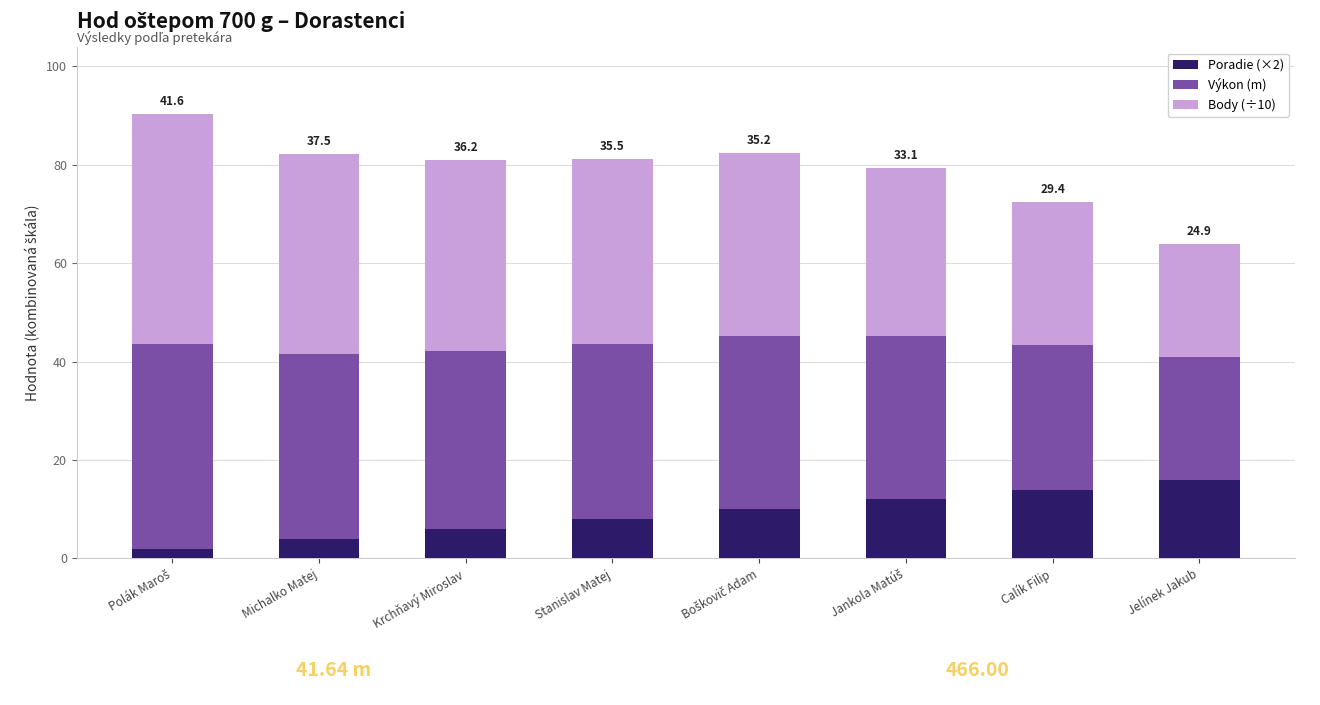

The Poradie (×2) series shows 6.7 at Jelínek Jakub. True or false?

False